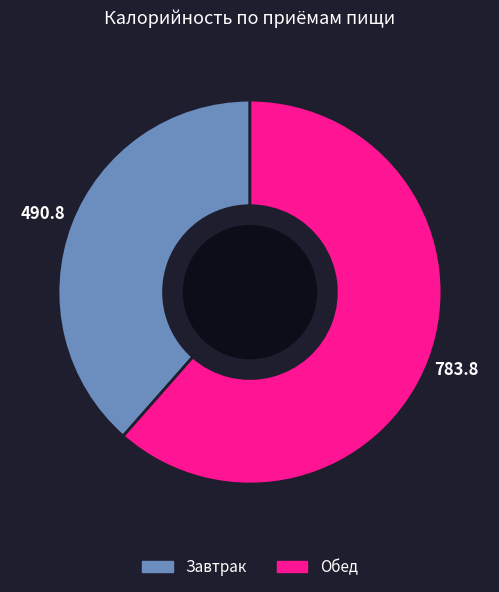

Do Обед and Завтрак together represent more than half of the pie?

Yes